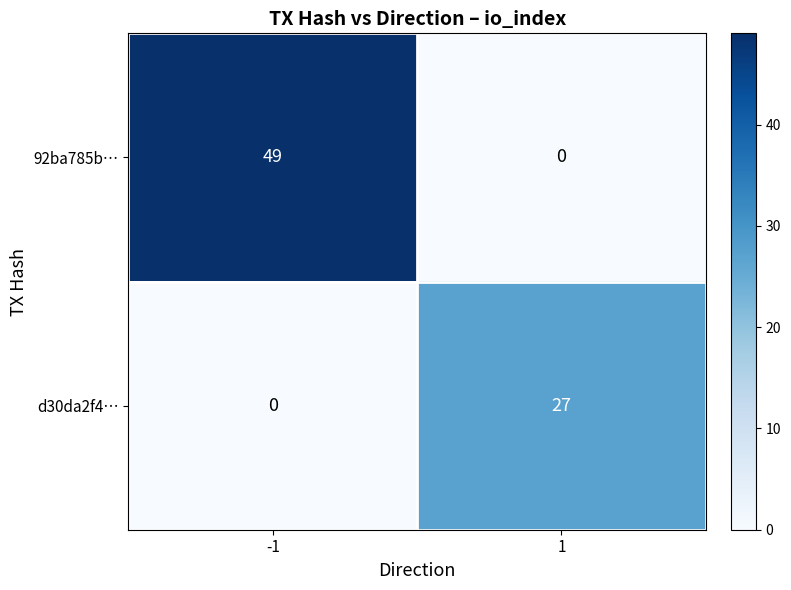

True or false: d30da2f4… has a value of 14 at 1.

False